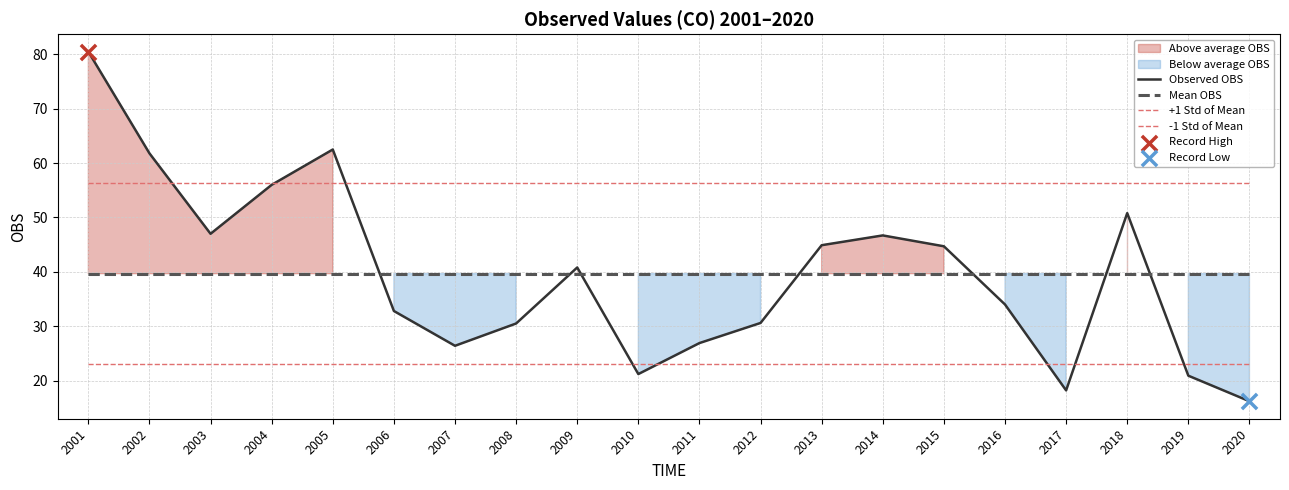

At which category is the sum across all series the highest?

2001